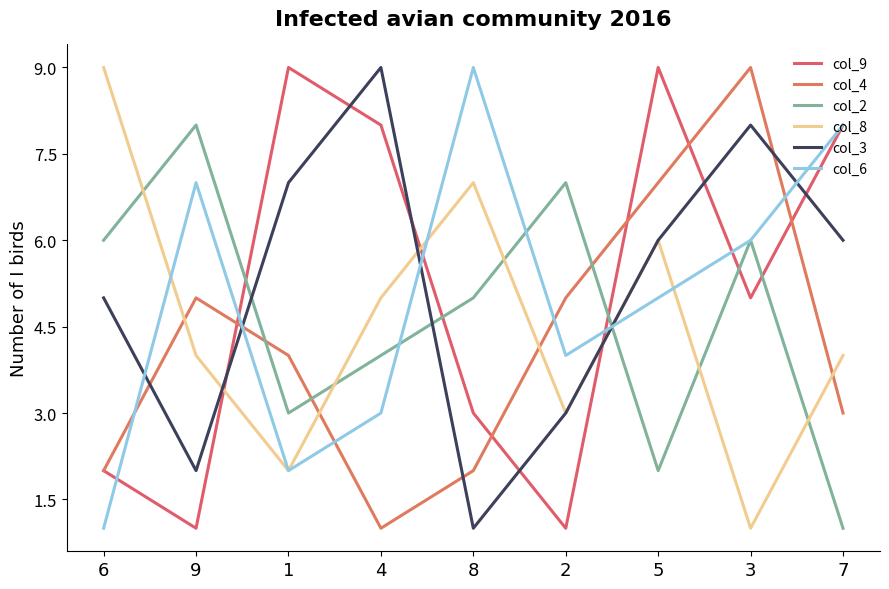

After their last crossing, which series has the higher values: col_3 or col_6?

col_6